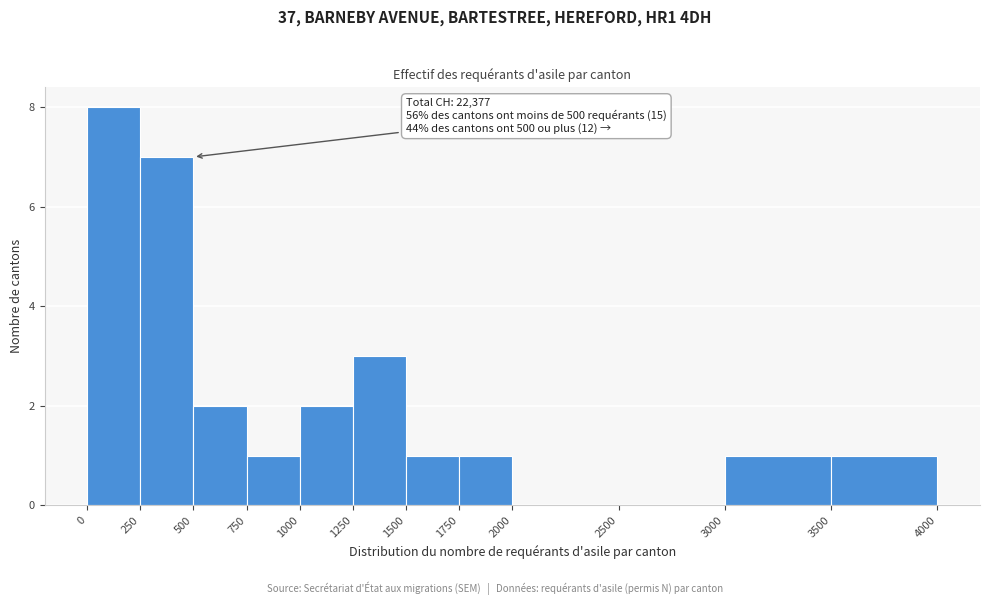

Over which range of the x-axis is the bar tallest?

0 to 250